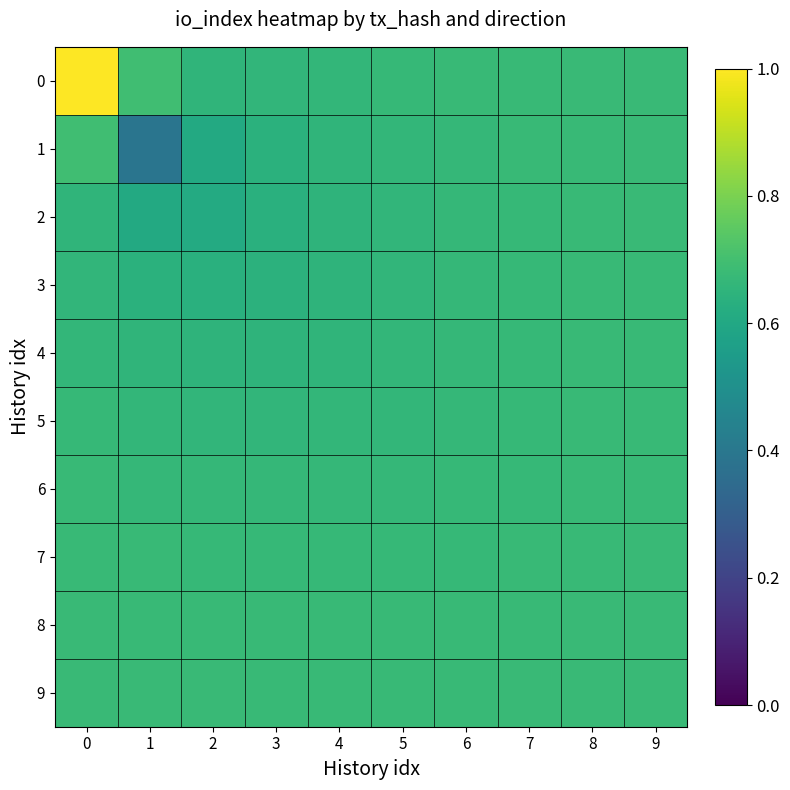

Rank the series at 3 from highest to lowest value.

9, 8, 7, 6, 5, 0, 4, 3, 1, 2